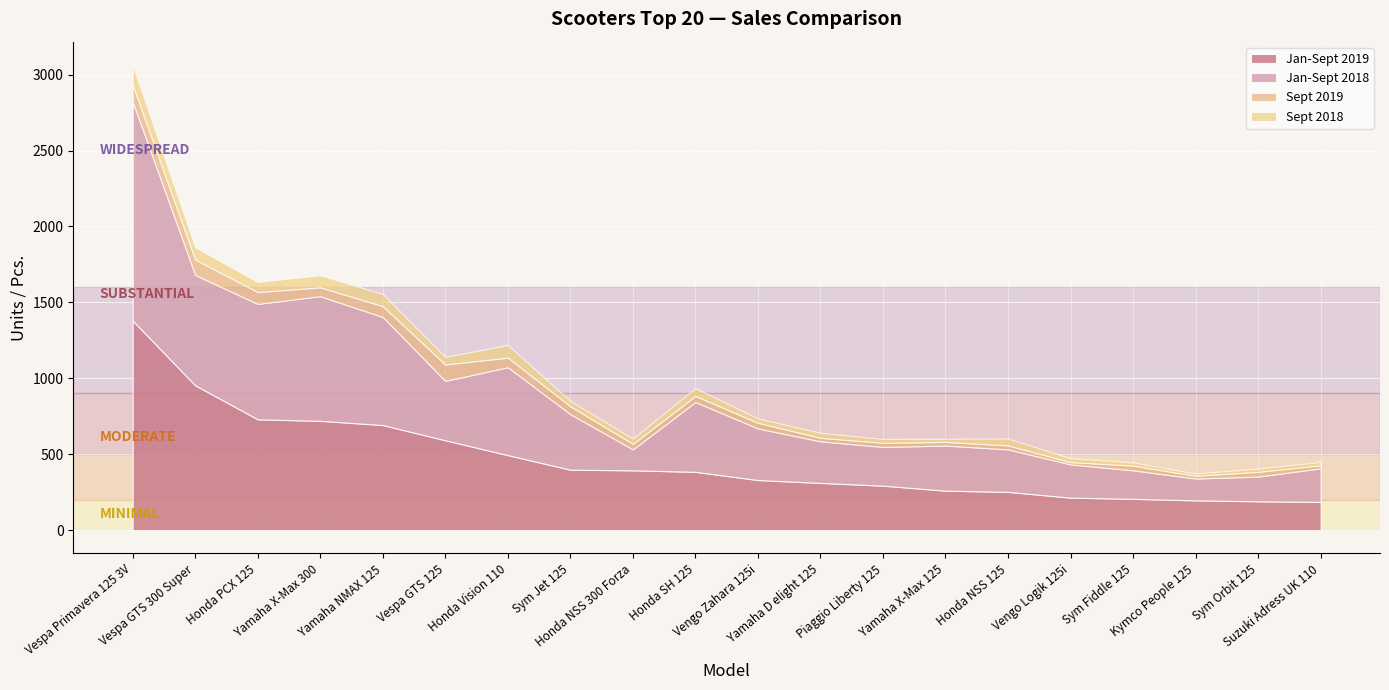

At Vespa Primavera 125 3V, list the series in order from largest to smallest.

Jan-Sept 2018, Jan-Sept 2019, Sept 2018, Sept 2019